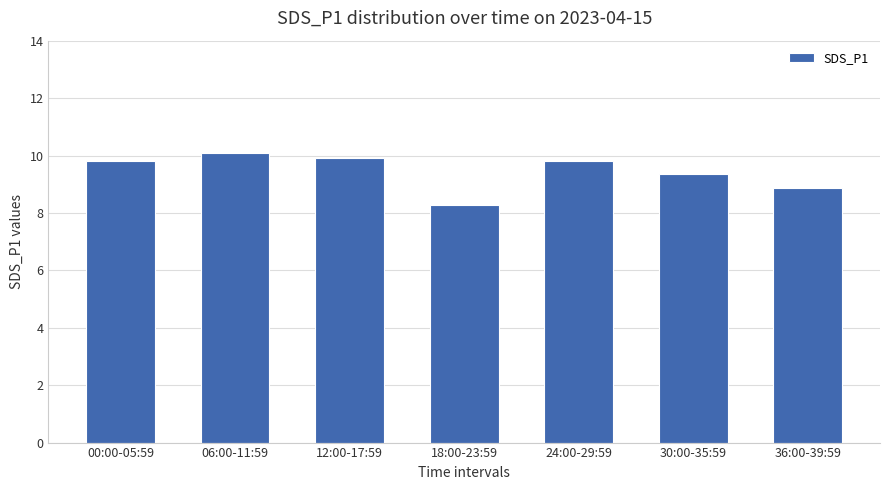

Are the bars horizontal?

No